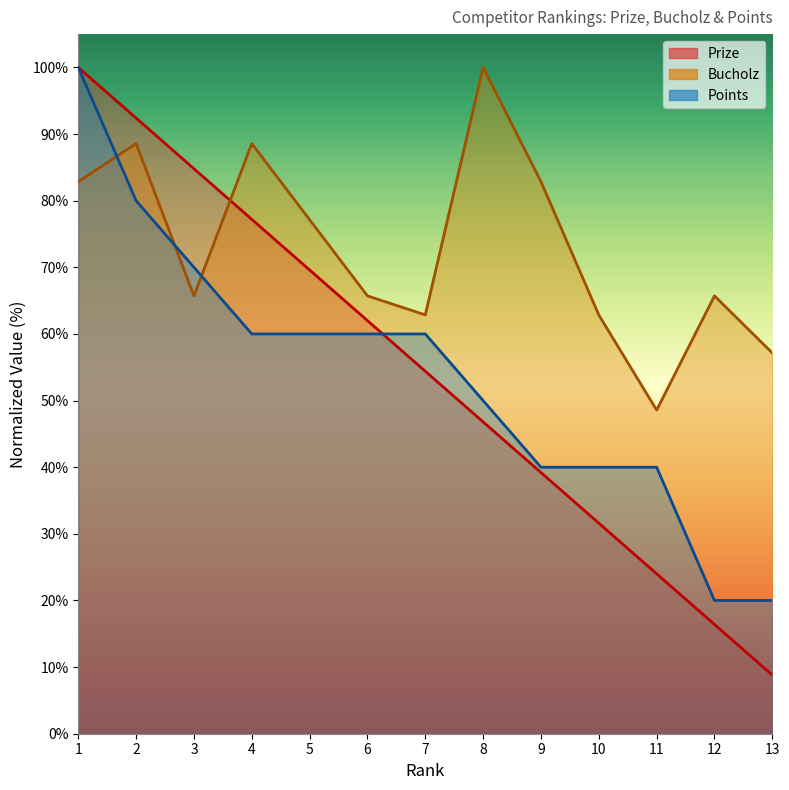

What is the difference between the maximum and minimum values in the Prize series?

91.2